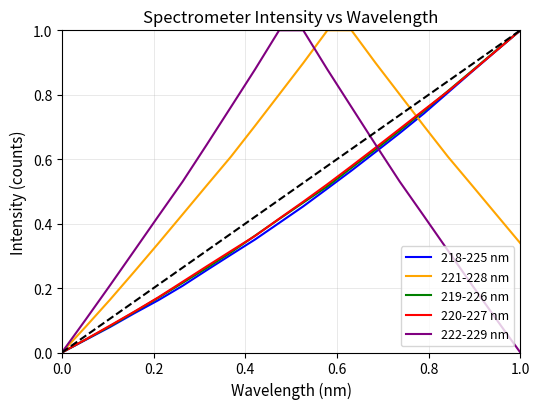

Which series has the largest total across all categories?

221-228 nm